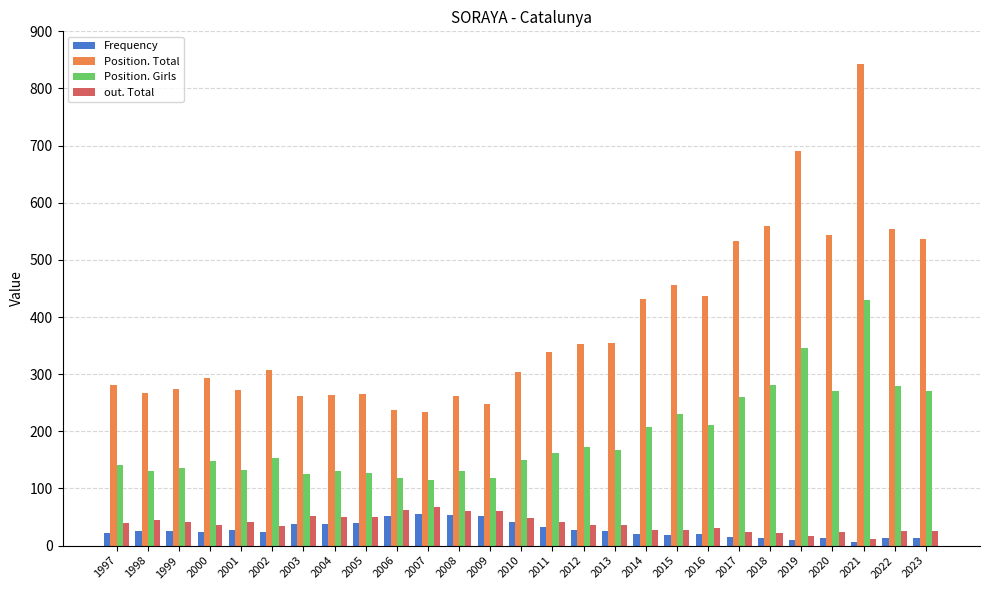

What is the maximum value shown in the chart?

842